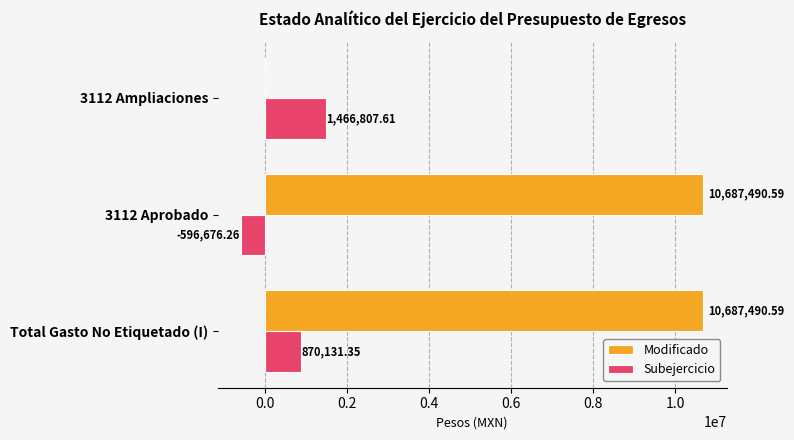

What is the sum of all Modificado values?

21374981.2